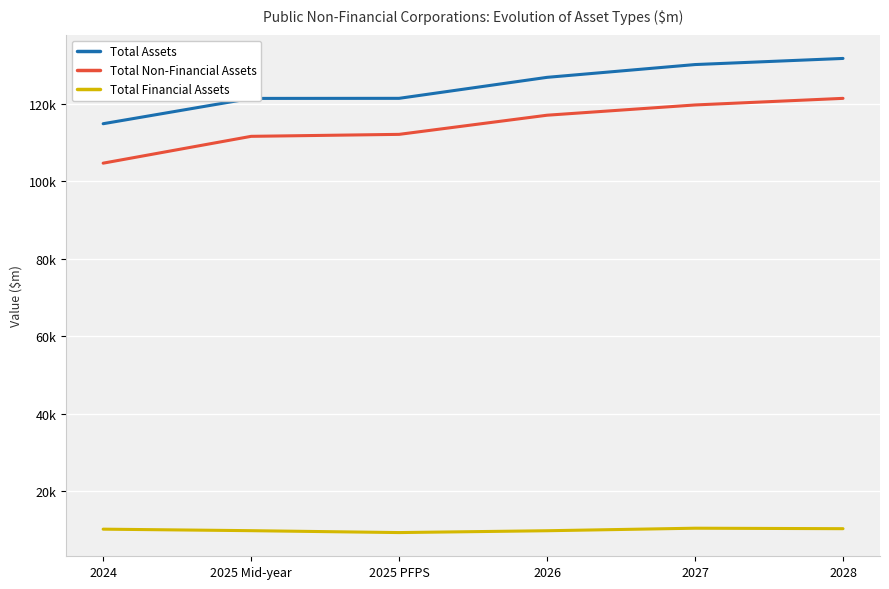

What is the total value across all series at 2027?

260310